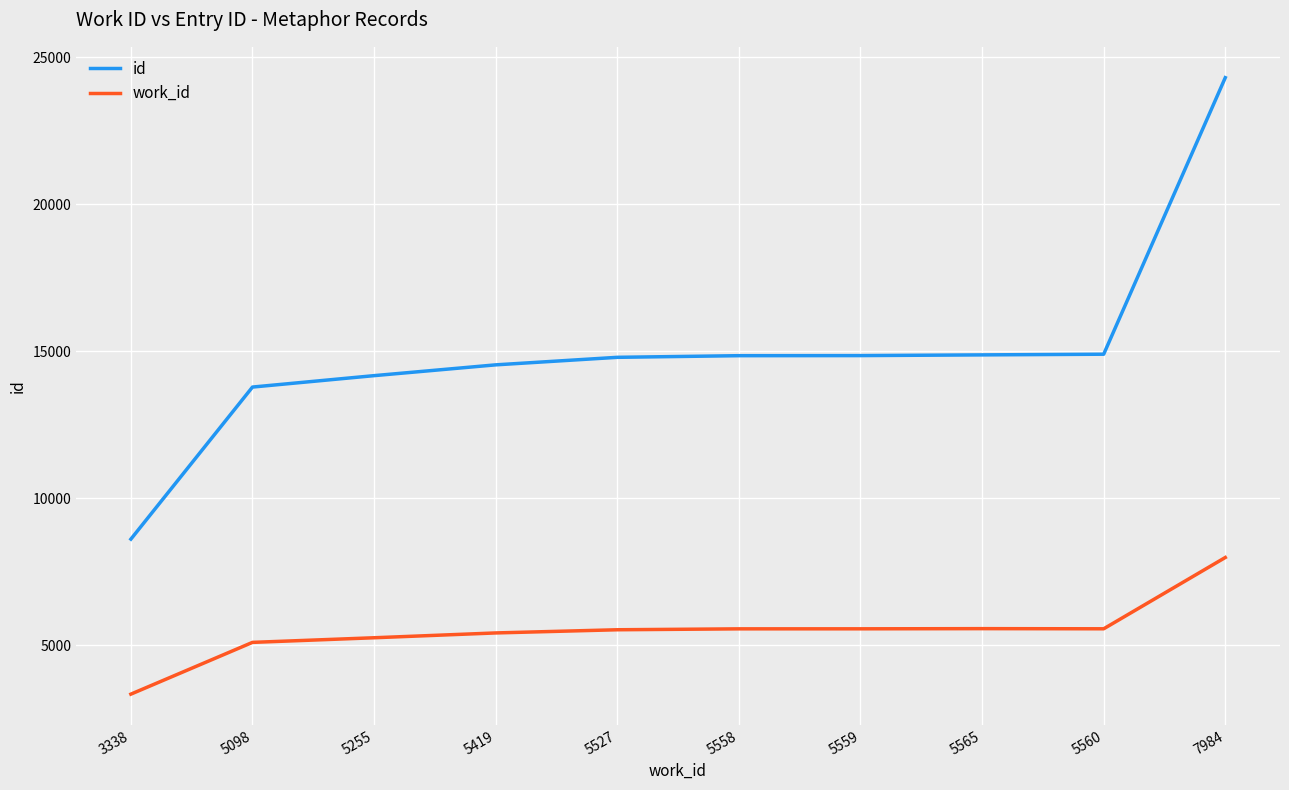

Which series has the widest spread of values?

id